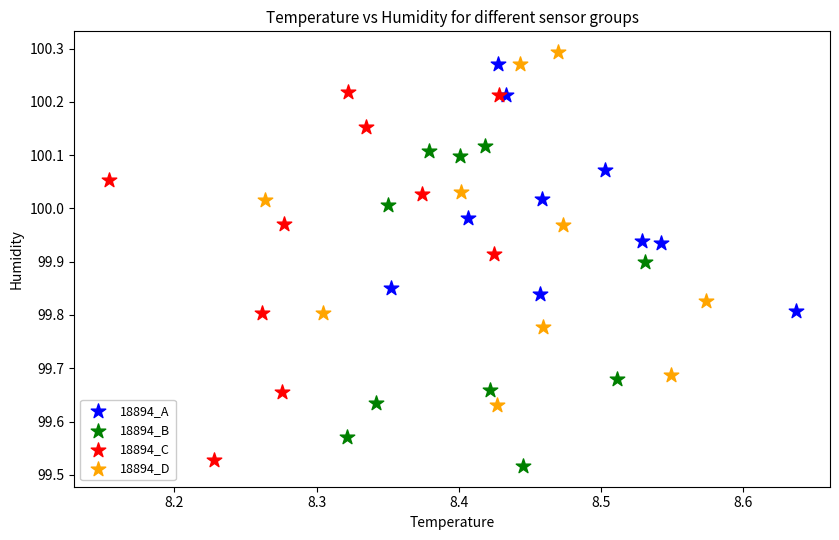

Which series has the largest Y range (max minus min)?

18894_C